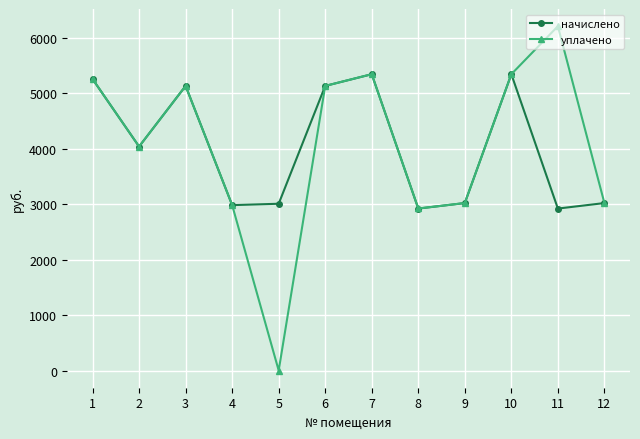

Is the value of начислено at 5 greater than the value of уплачено at 3?

No